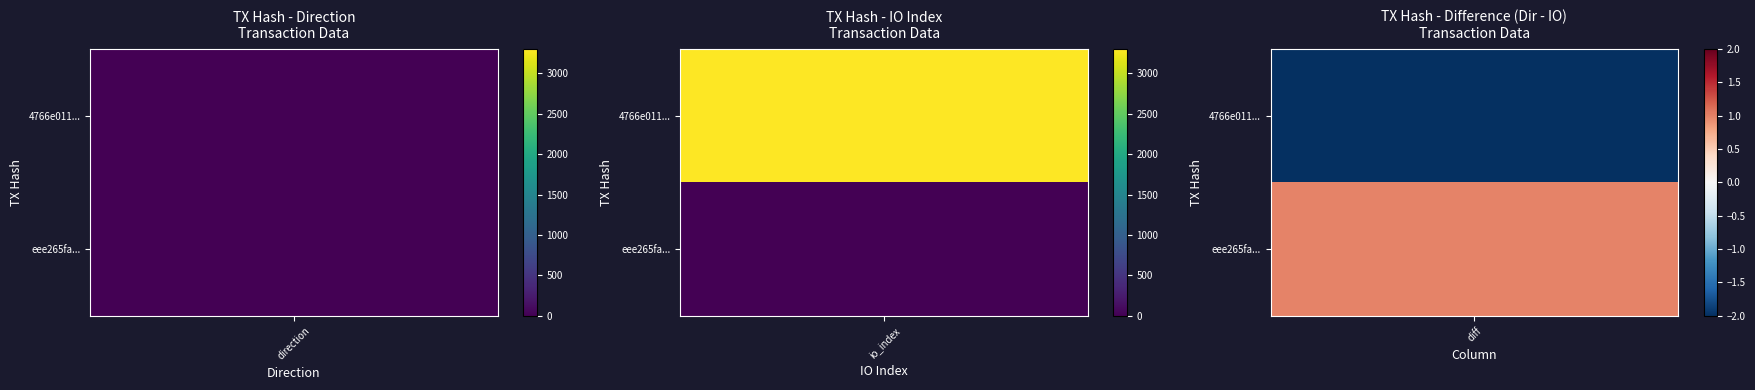

What is the average value of the eee265fad7ba204827591a9e3f61a874401e6b8 series?

2